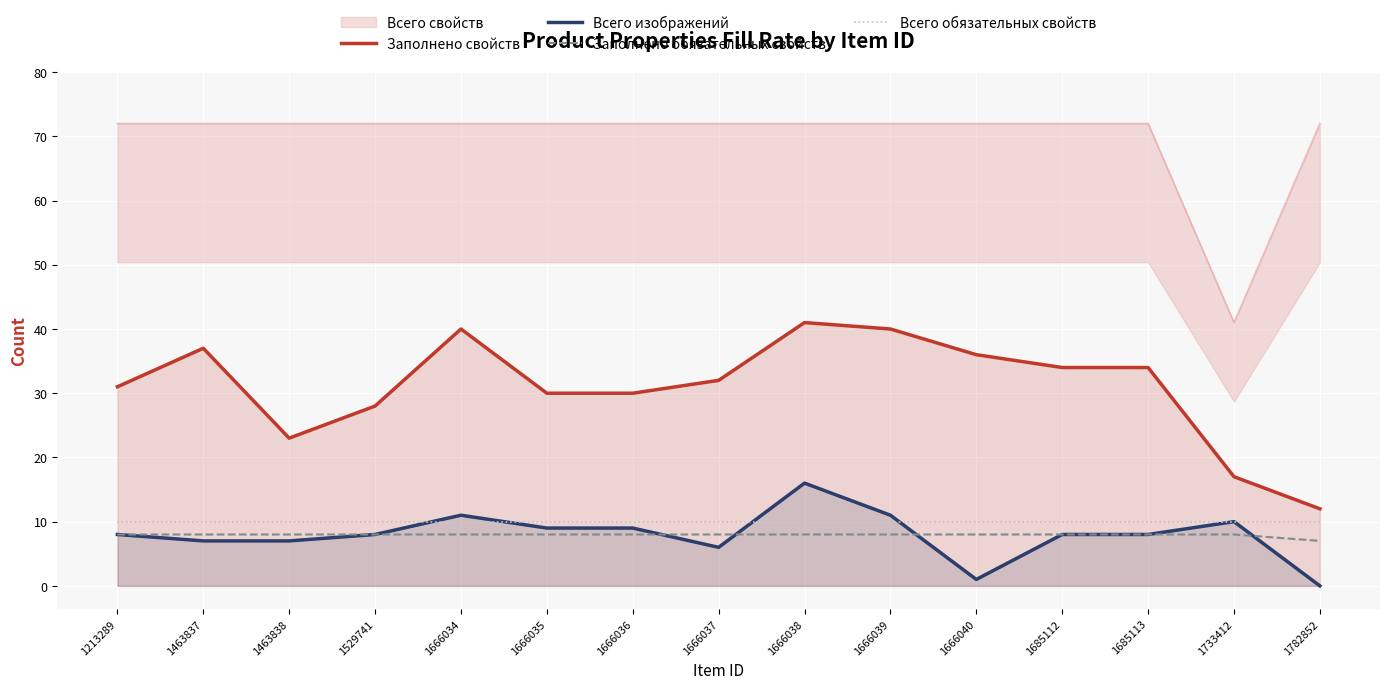

What is the value of the Всего изображений point at the 10th from the left?

11